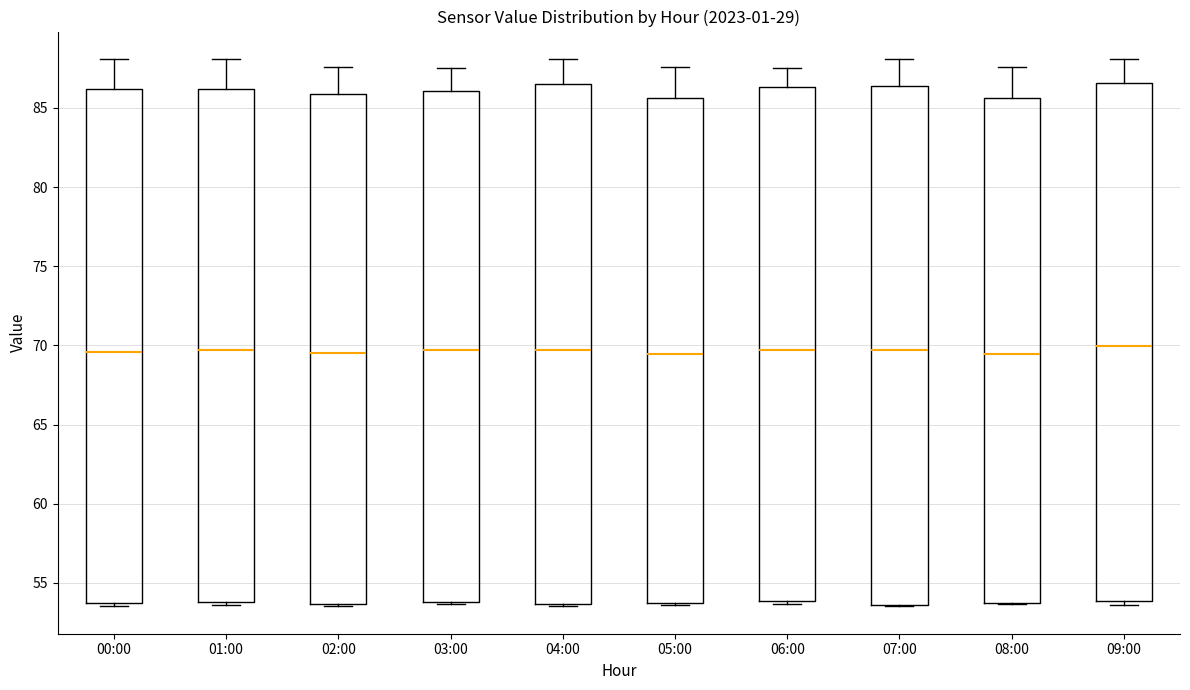

Where does the median line of the box for 00:00 sit on the y-axis? The values are not printed on the chart, so give them approximately, as read against the axis.

69.5